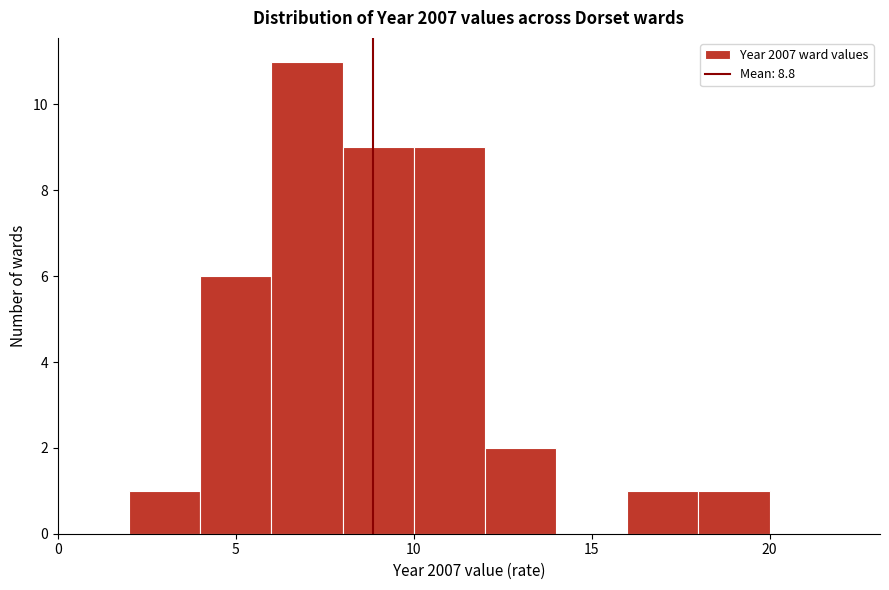

Over which range of the x-axis is the bar tallest?

6 to 8